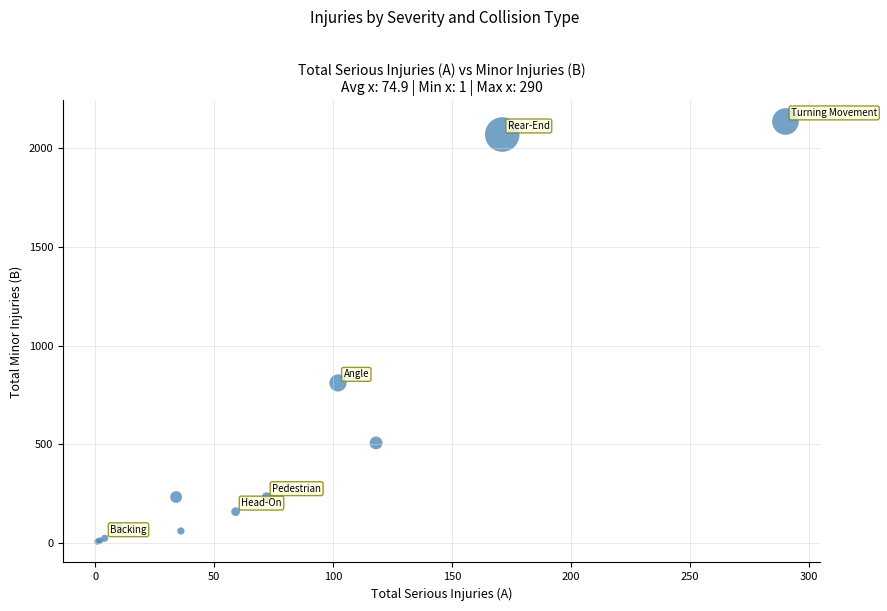

What Y value in the scatter plot is closest to 1071?

811